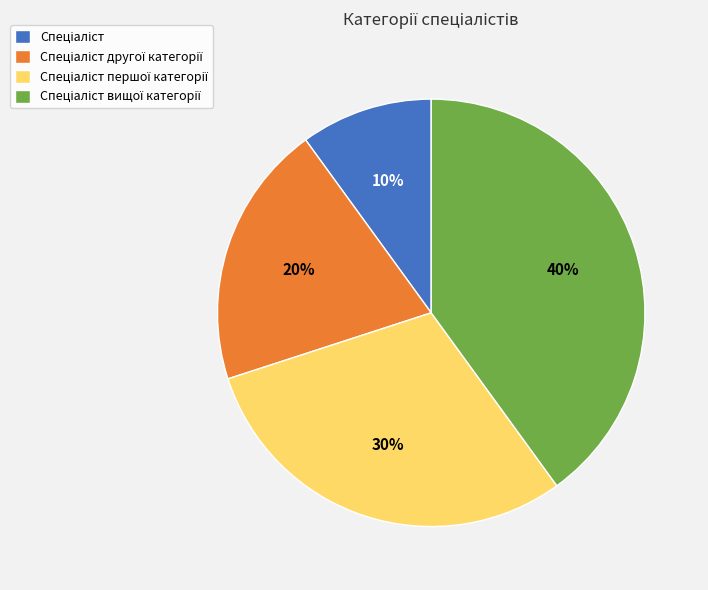

To the nearest percent, what is the difference between the largest and smallest slice percentages?

30%